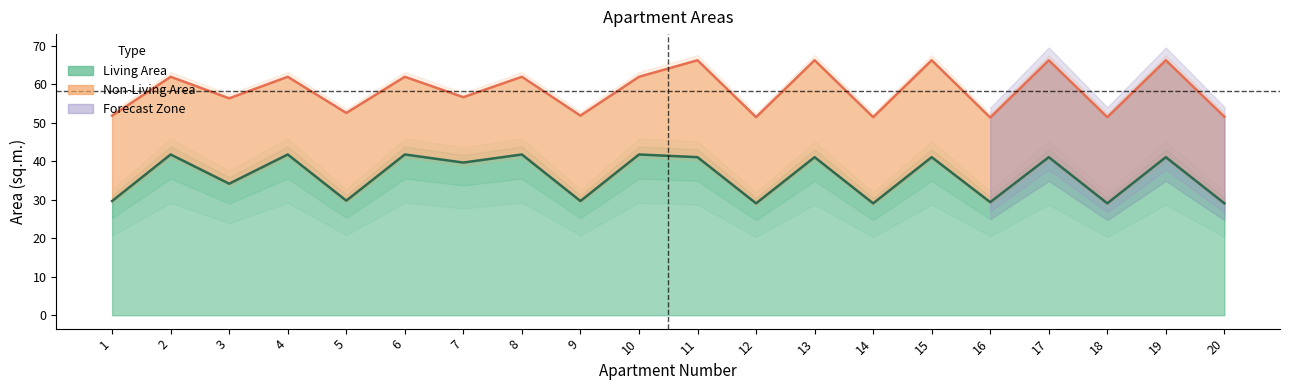

True or false: Total Area and Living Area intersect in this chart.

False